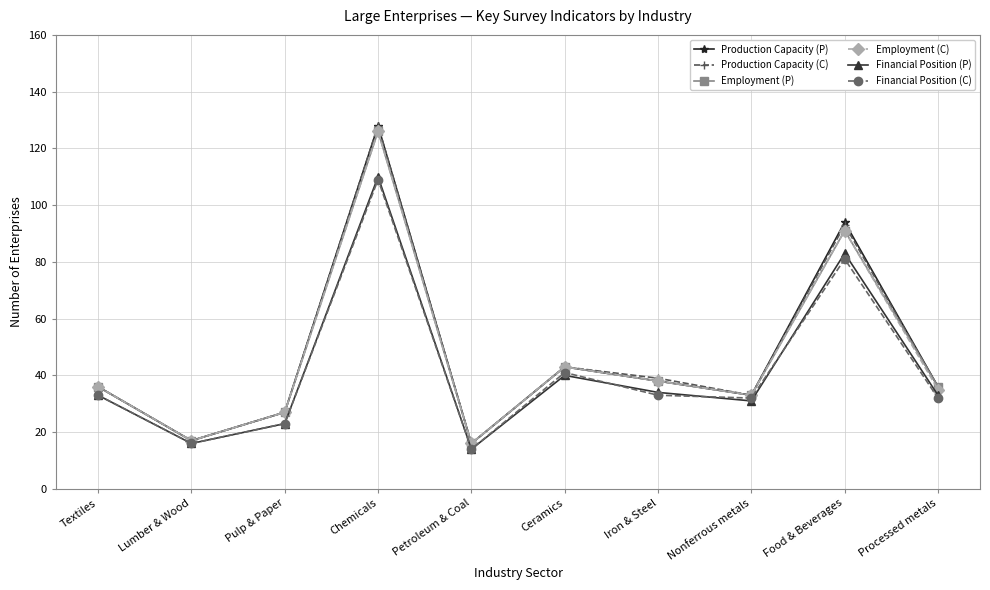

Where is the first local minimum for Employment (C)?

Lumber & Wood